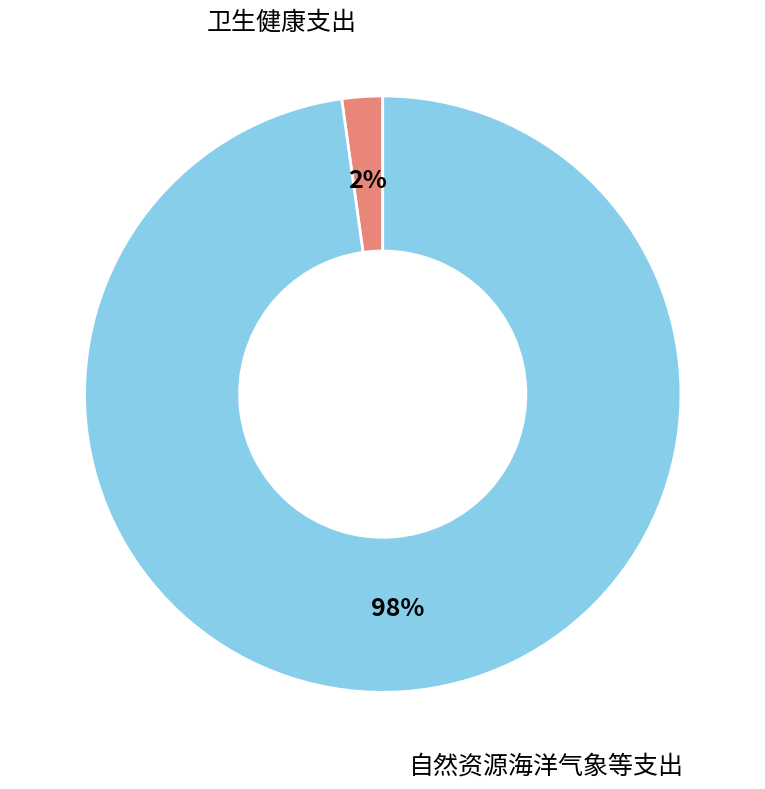

Does any single category account for the majority?

Yes